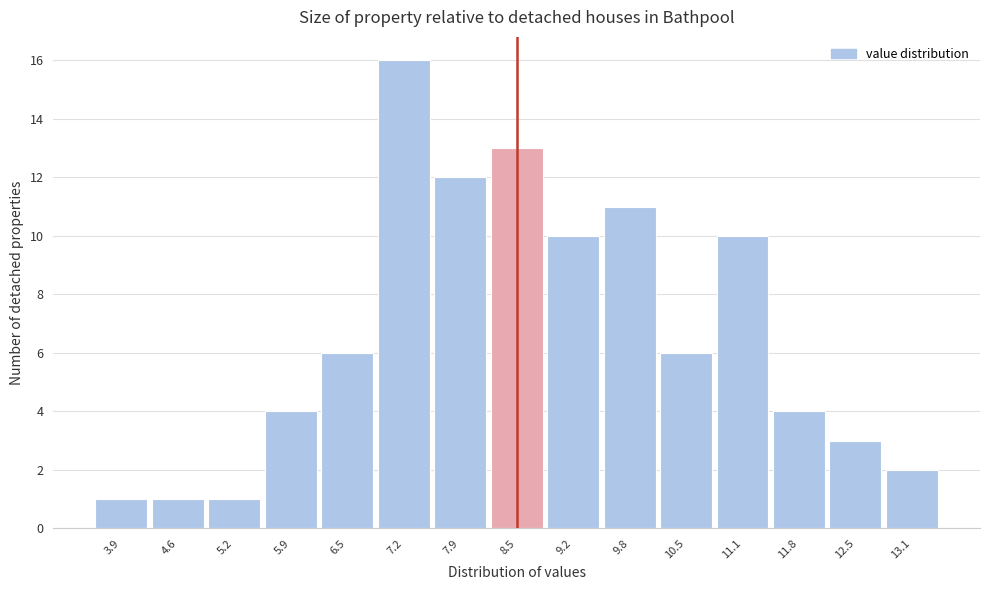

Reading right to left, list all the values displayed in this chart.

2	3	4	10	6	11	10	13	12	16	6	4	1	1	1